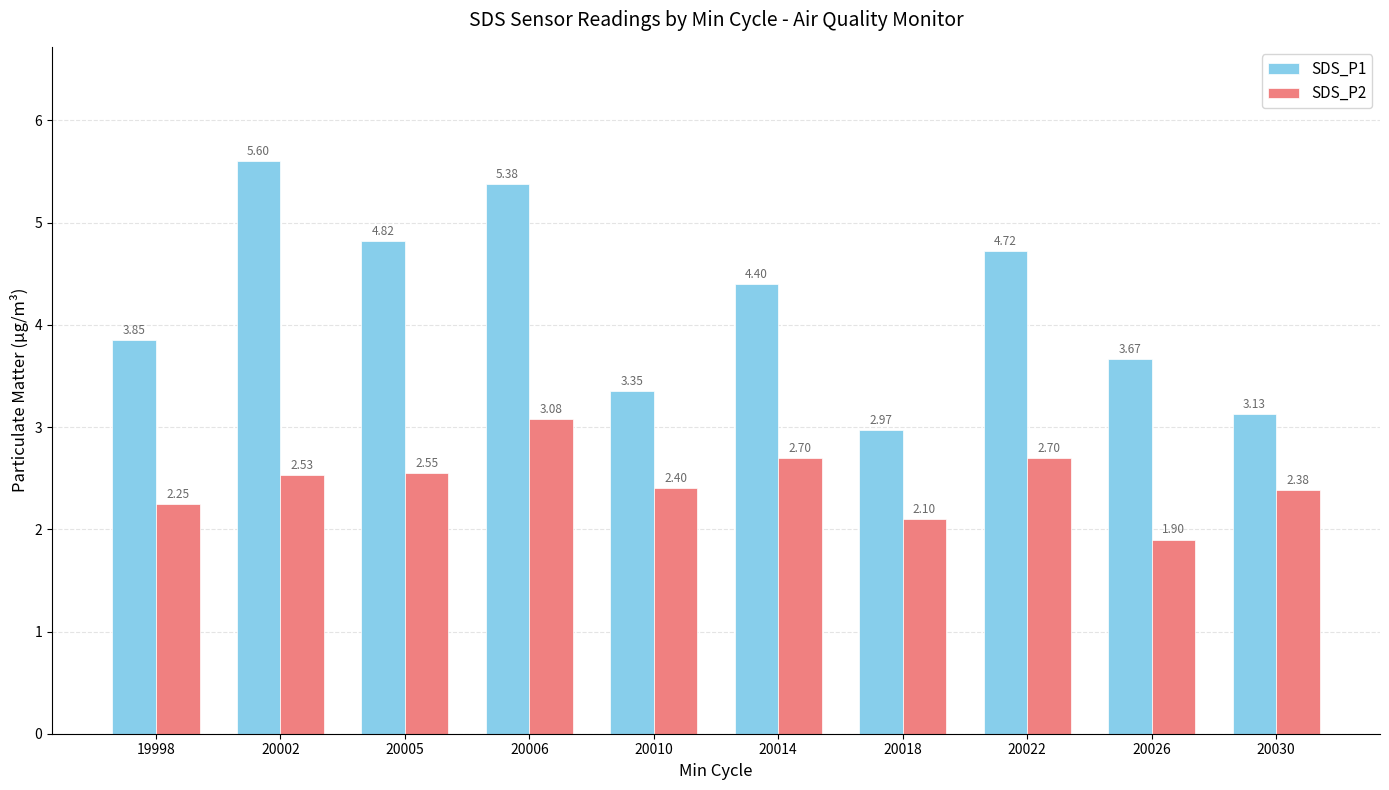

How many data points in SDS_P1 are above 4?

5